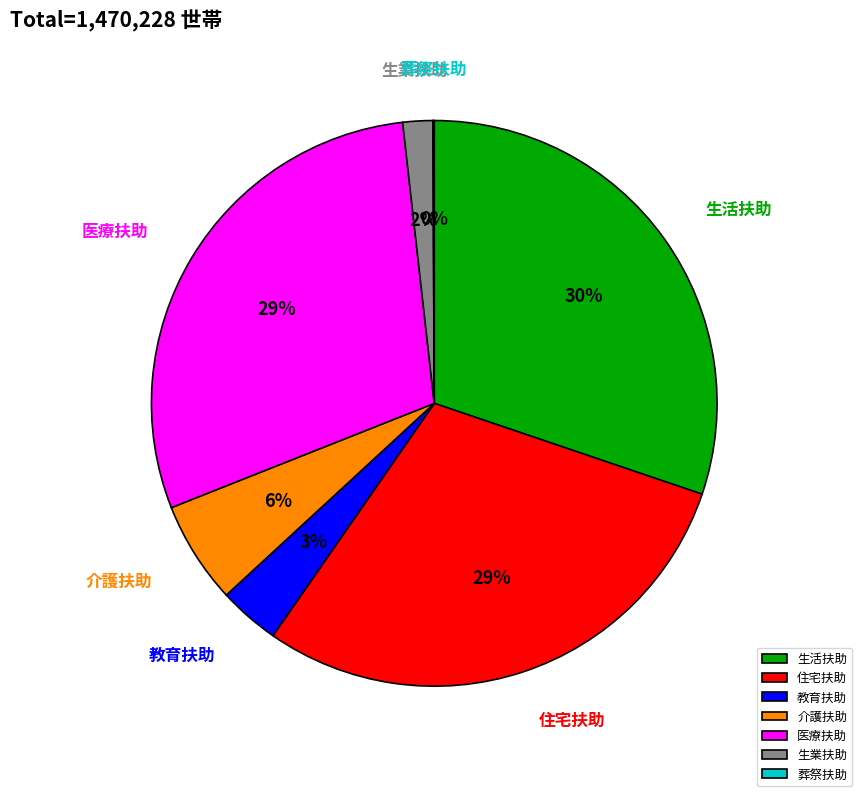

What is the ratio of the value at 生業扶助 to the value at 住宅扶助?

0.1